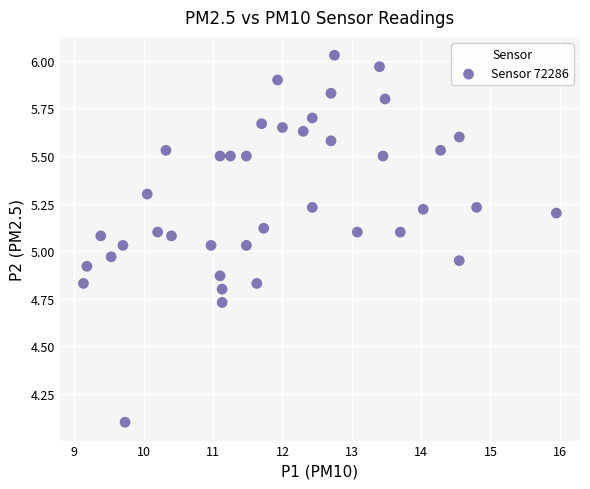

What is the range of X values (max minus min)?

6.8